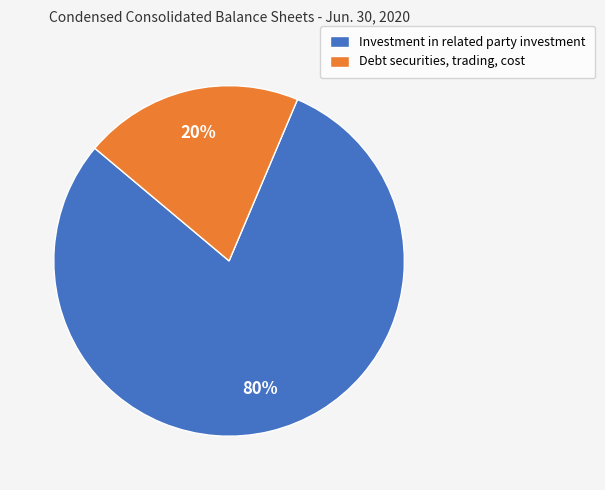

The Investment in related party investment slice represents 80% of the pie. True or false?

True